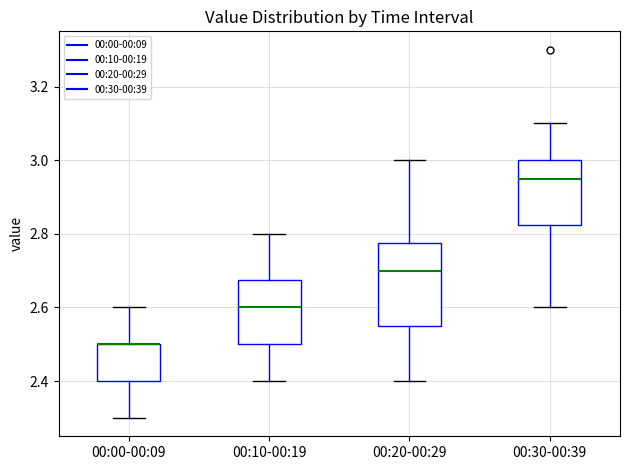

Reading left to right, transcribe this box plot: for each box, give where its median line is, the range the box spans, and where its two whiskers end, as read against the y-axis. The values are not printed on the chart, so give them approximately, as read against the axis.

00:00-00:09: median 2.50 (drawn on the box's upper edge), box 2.40 to 2.50, whiskers 2.30 to 2.60
00:10-00:19: median 2.60, box 2.50 to 2.68, whiskers 2.40 to 2.80
00:20-00:29: median 2.70, box 2.56 to 2.78, whiskers 2.40 to 3.00
00:30-00:39: median 2.96, box 2.82 to 3.00, whiskers 2.60 to 3.10